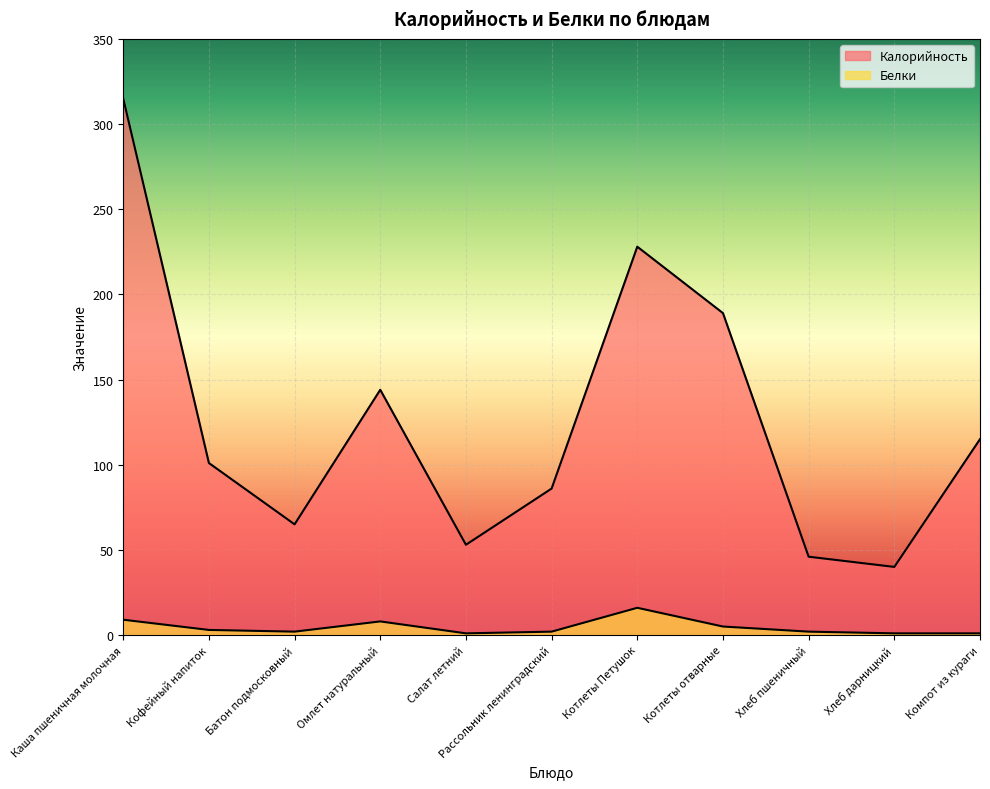

How many values in the Белки series exceed 2?

5